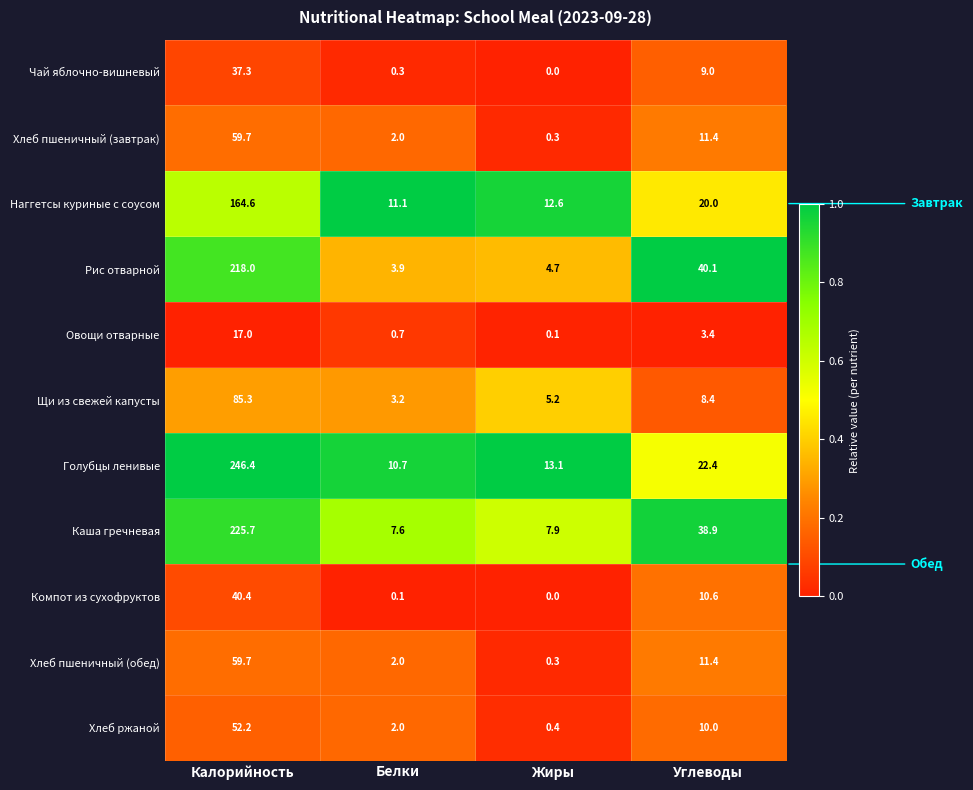

Where does the Хлеб ржаной series first go above 10?

Калорийность